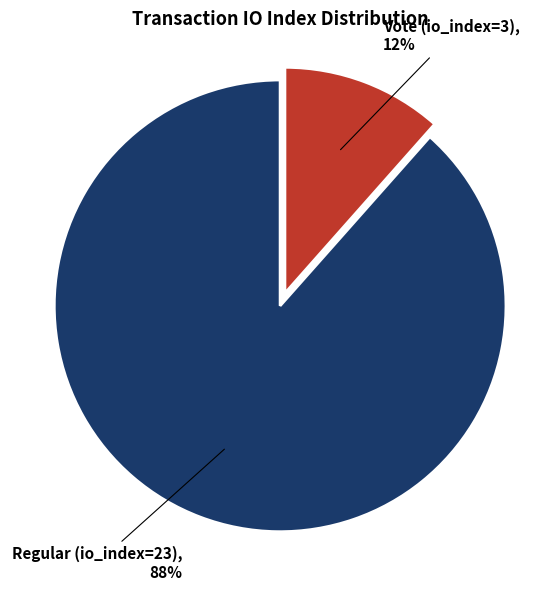

To the nearest percent, what is the average slice percentage?

50%